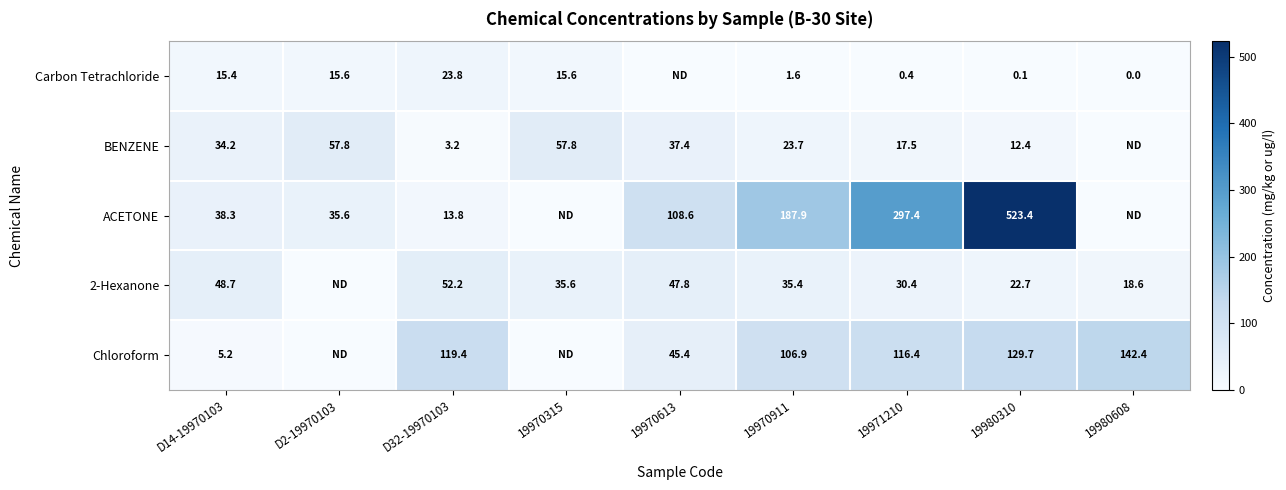

The value of 2-Hexanone at D32-19970103 is 84.2. True or false?

False